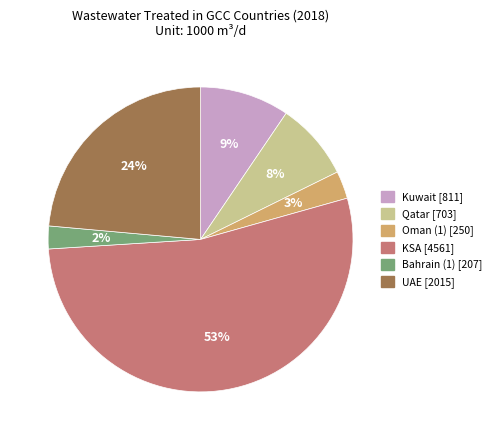

To the nearest percent, what percentage of the pie is Bahrain (1)?

2%